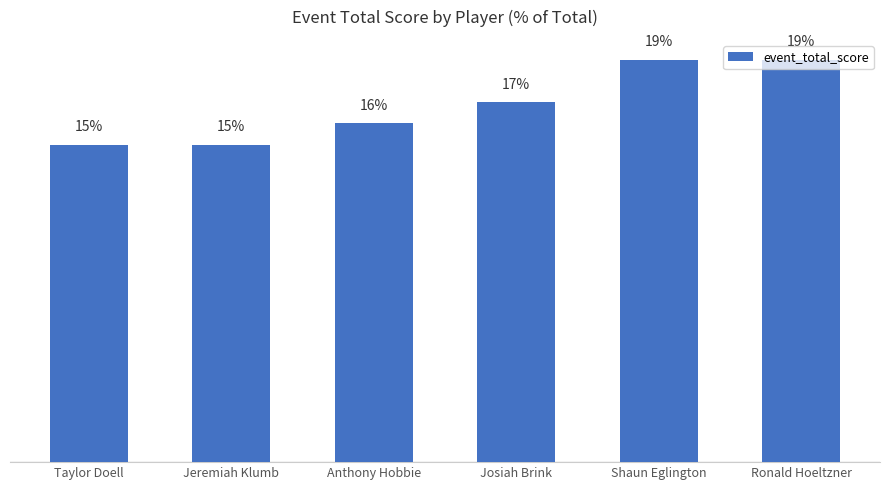

Where is the data nearest to the value 17?

Josiah Brink